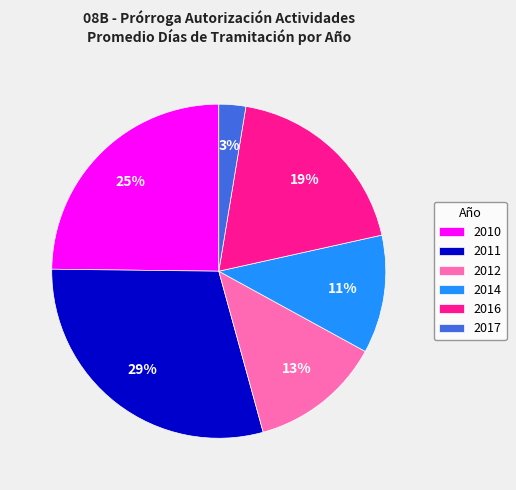

The 2014 slice represents 17% of the pie. True or false?

False